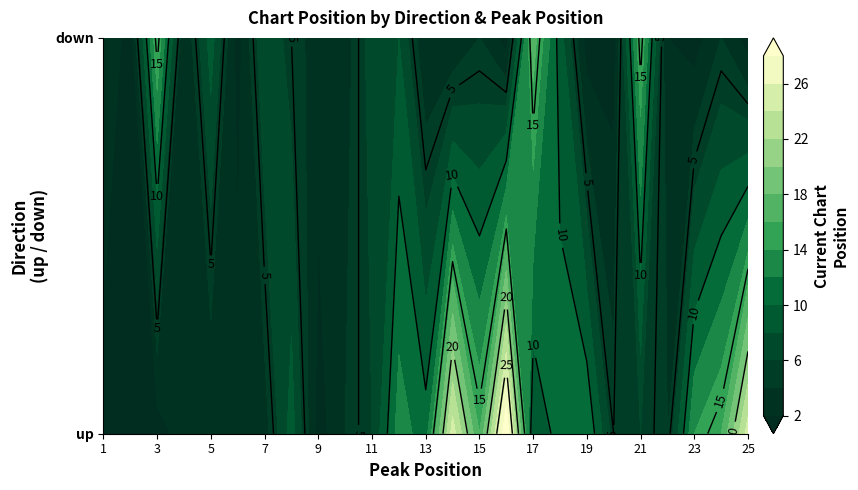

Which series has the widest spread of values?

up